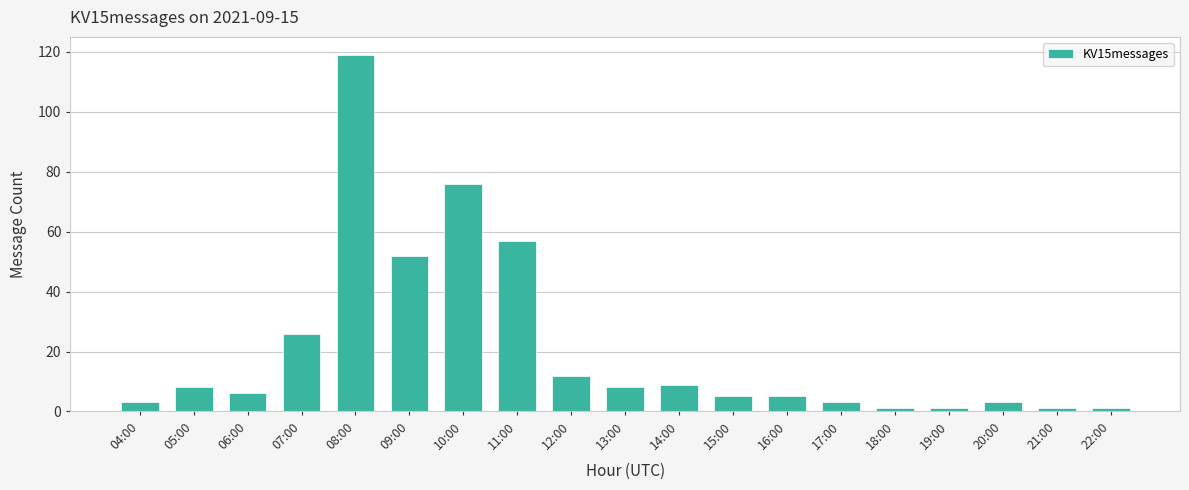

What is the label of the 13th bar from the right?

10:00